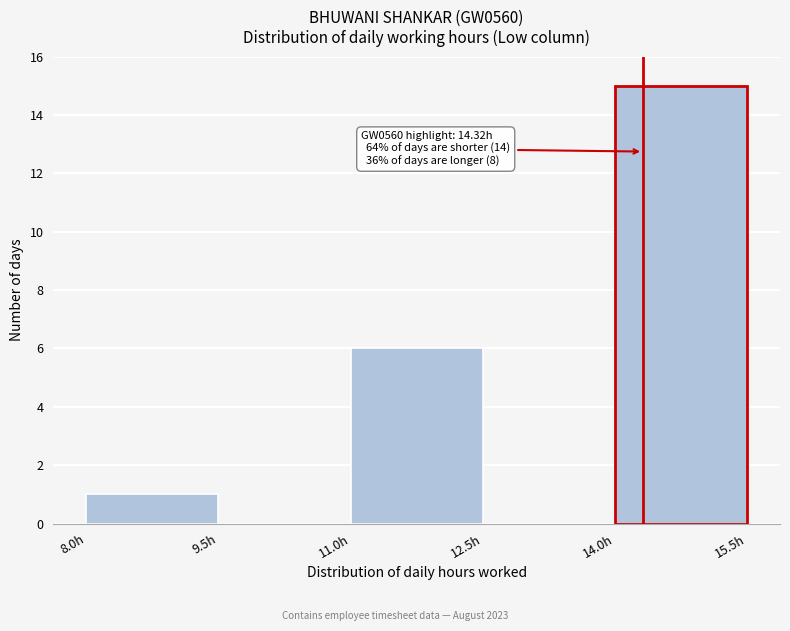

Which range on the x-axis has the tallest bar?

14.0 to 15.5